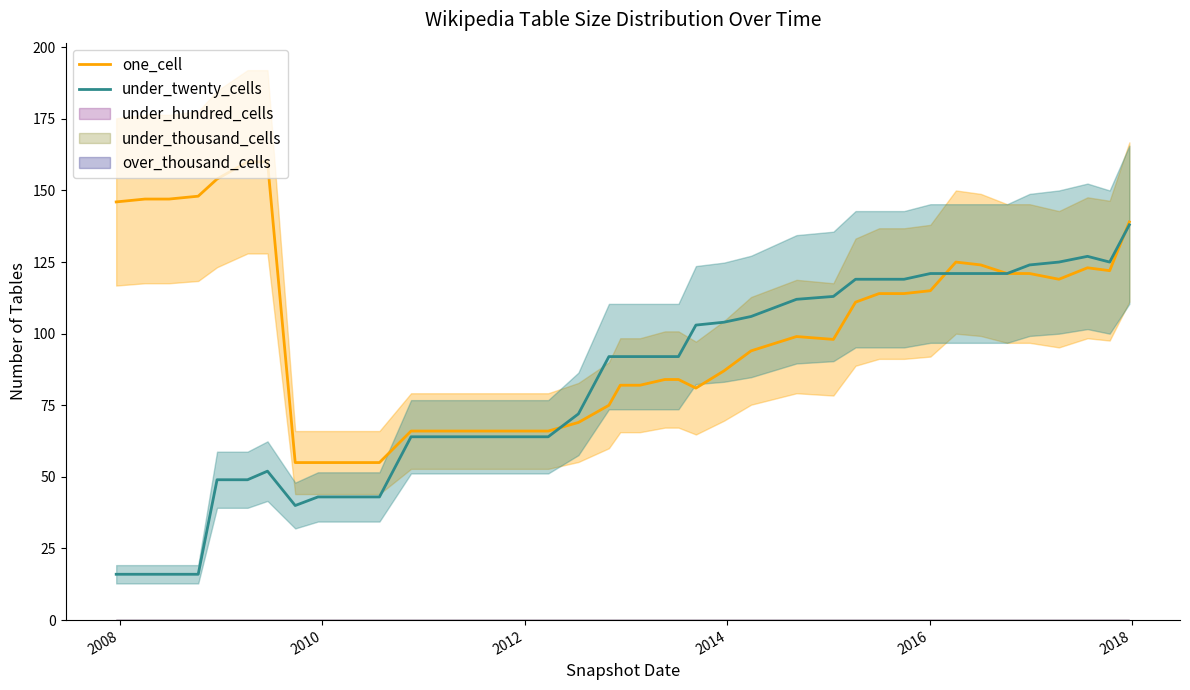

What is the value of the one_cell point at the 20th from the left?

82